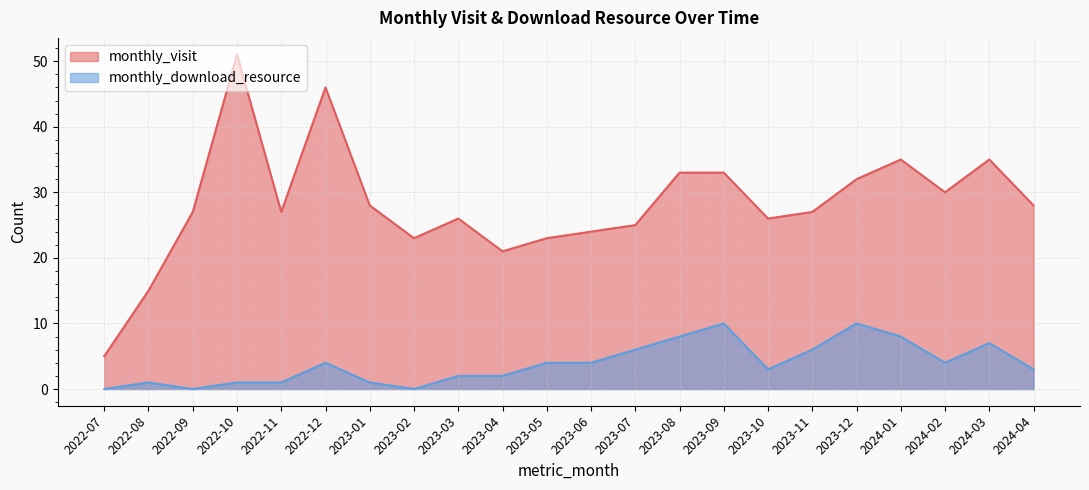

At which category is the sum across all series the highest?

2022-10